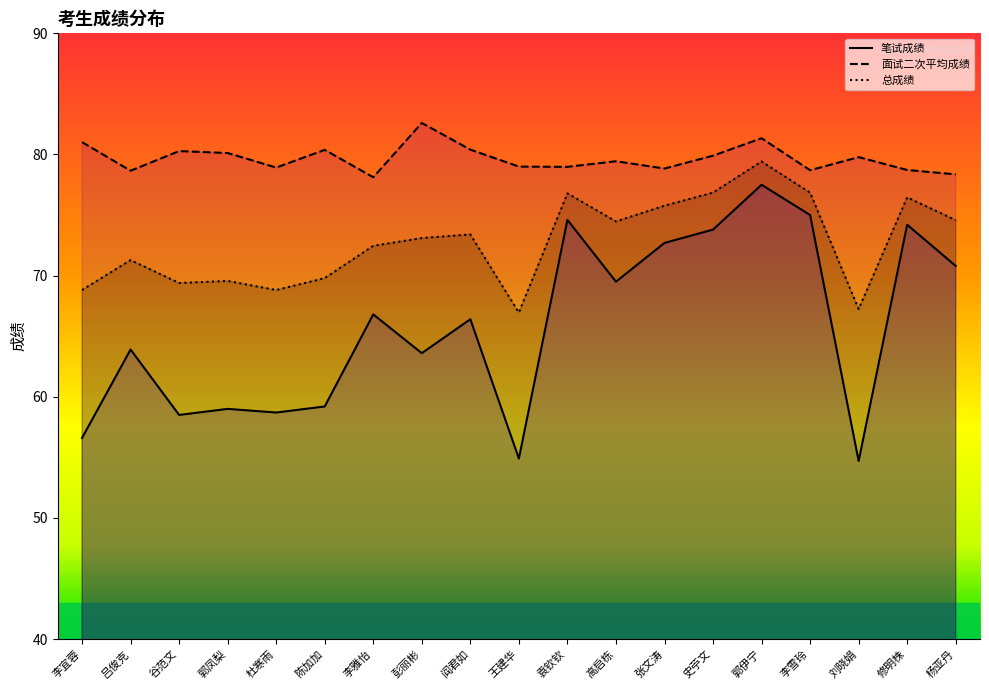

Which series has the largest range (max minus min)?

笔试成绩